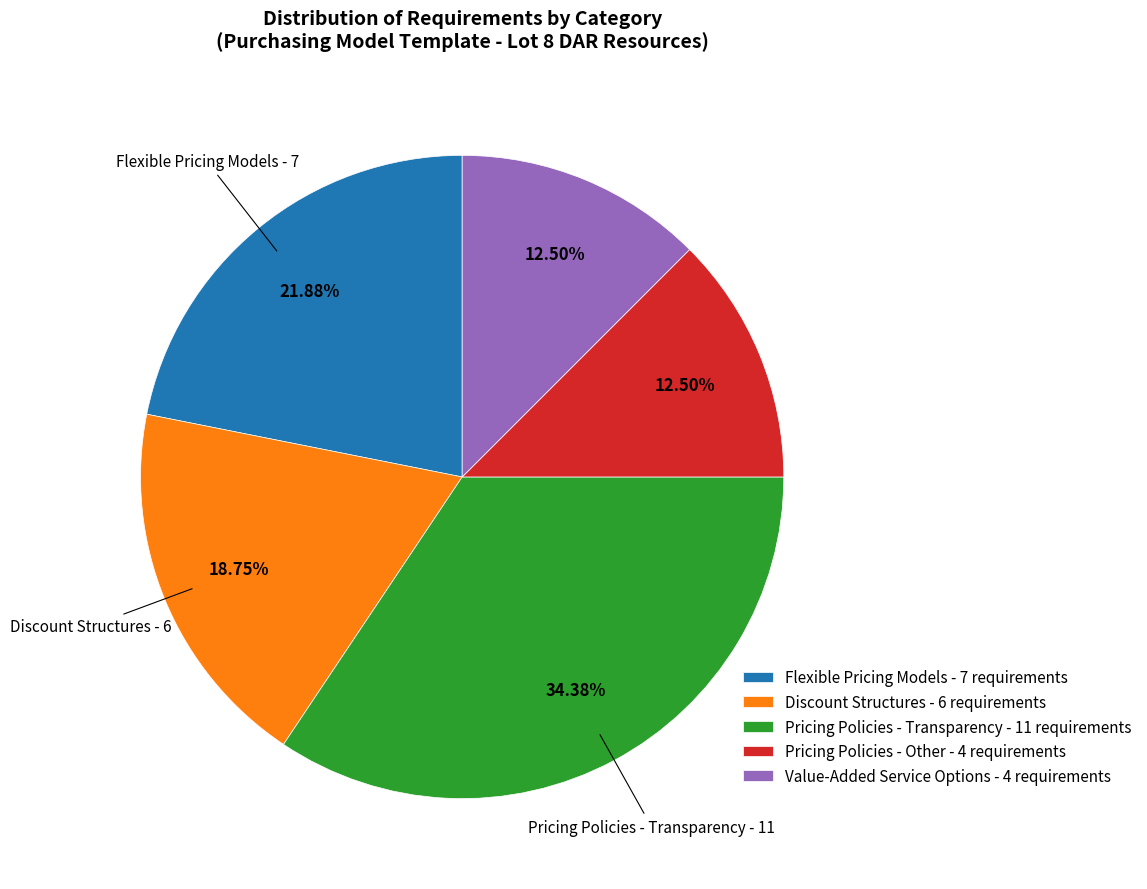

To the nearest percent, what is the average slice percentage?

20%